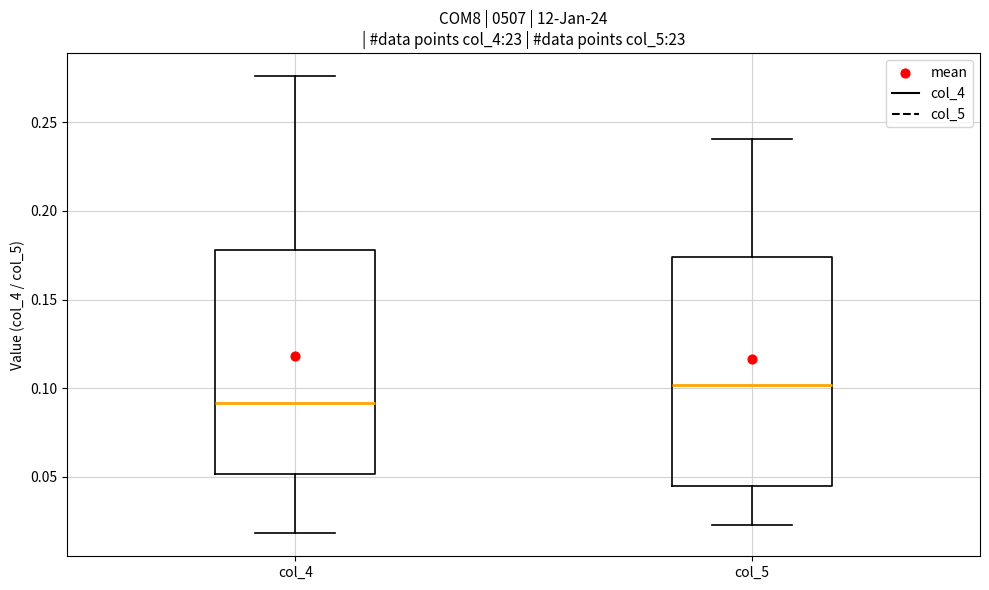

Reading left to right, read every box against the y-axis: the position of its median line, the range the box covers, and the ends of its whiskers. The values are not printed on the chart, so give them approximately, as read against the axis.

col_4: median 0.090, box 0.050 to 0.180, whiskers 0.020 to 0.275
col_5: median 0.100, box 0.045 to 0.175, whiskers 0.025 to 0.240